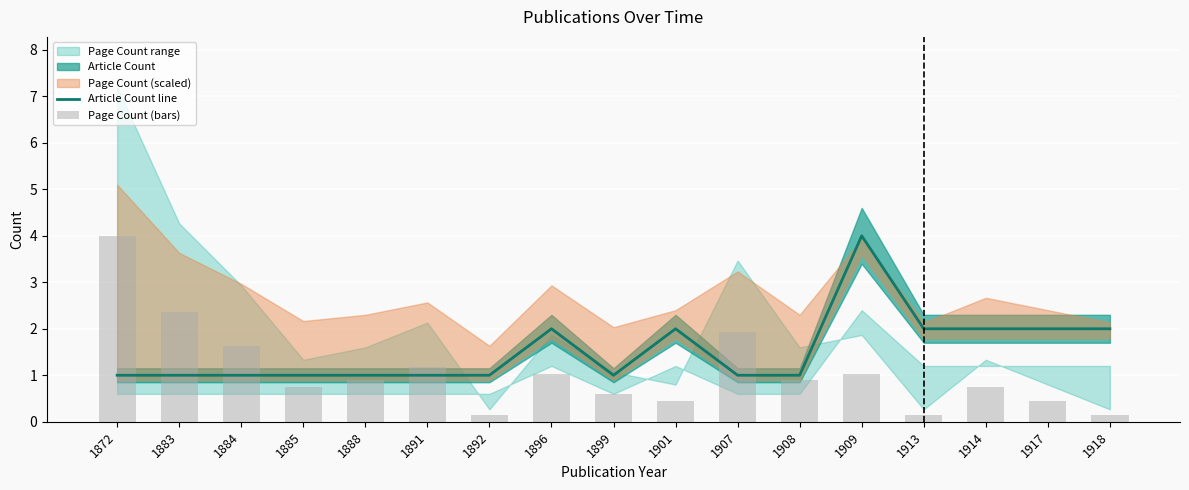

Which series has the widest spread of values?

Page Count (bars)